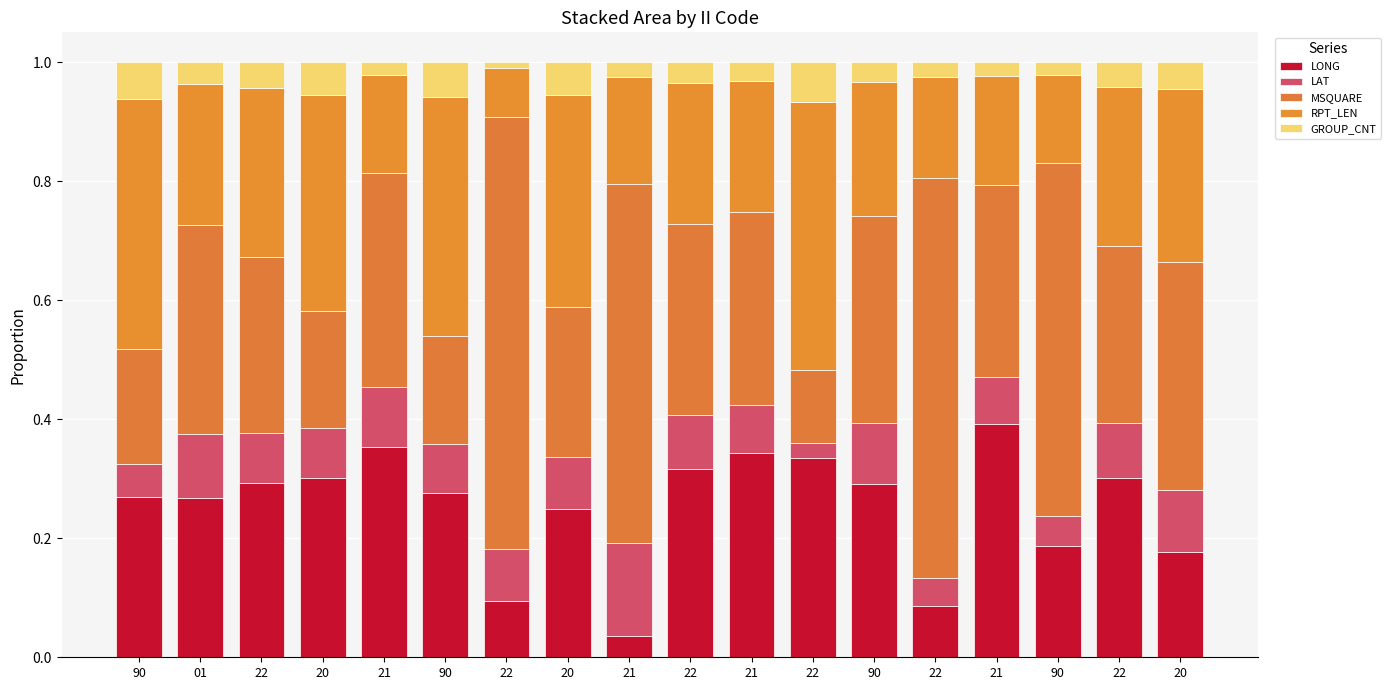

Does the chart contain stacked bars?

Yes